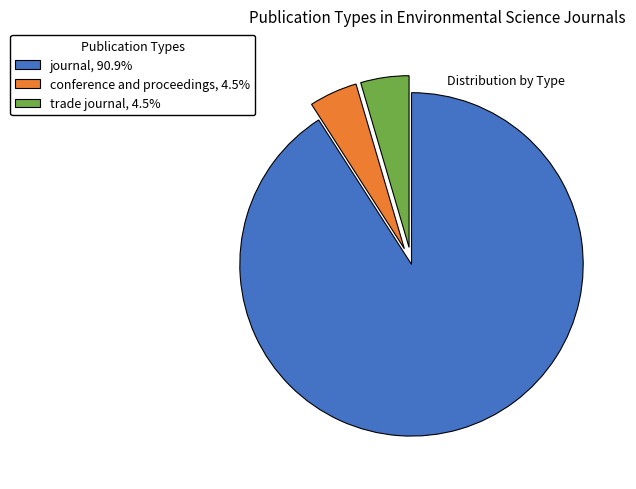

Is there any slice that represents more than half of the pie?

Yes